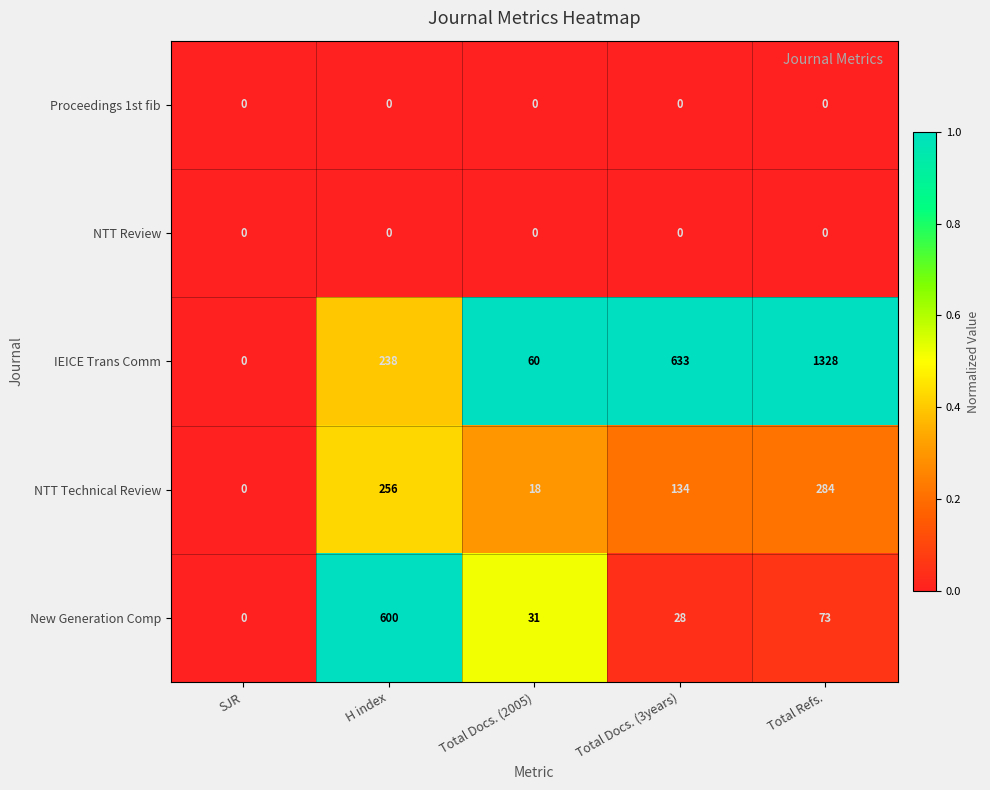

Between SJR and Total Refs., which series saw the biggest shift?

IEICE Trans Comm